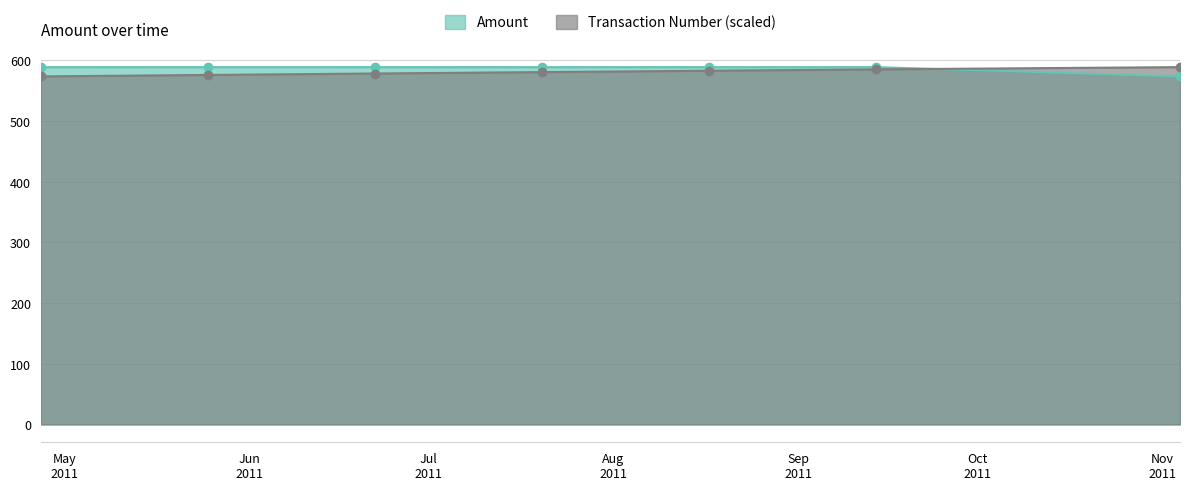

What is the highest value of the Amount series?

588.5